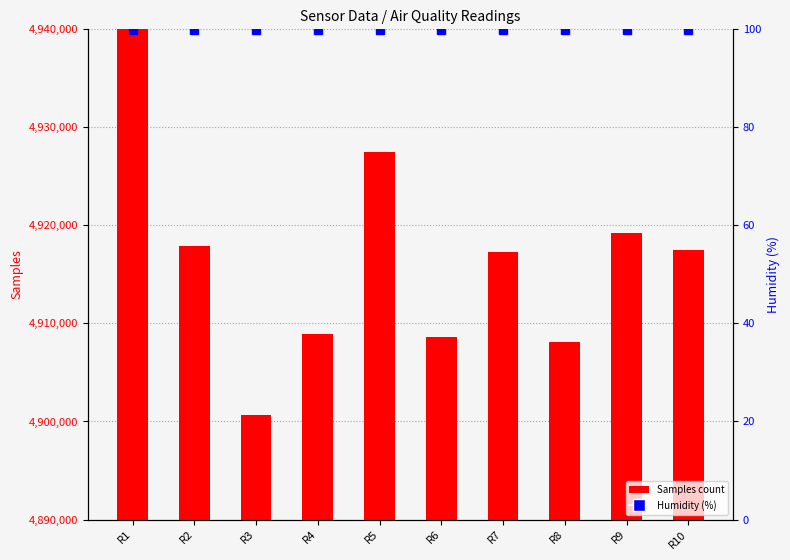

List the series in order of their peak value, highest first.

Samples count, Humidity (%)